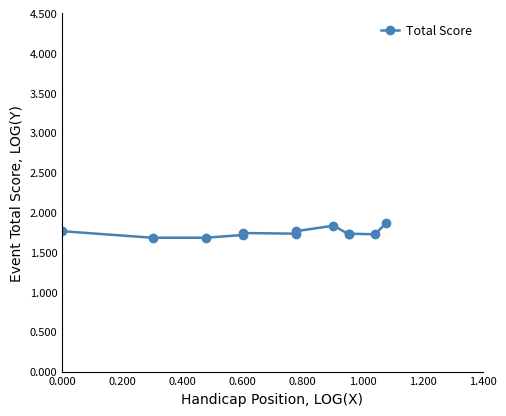

Does the chart display data point markers on the line(s)?

Yes